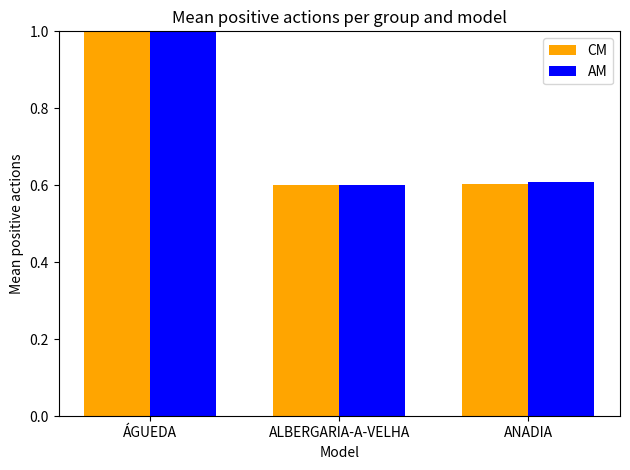

What is the sum of all CM values?

2.2